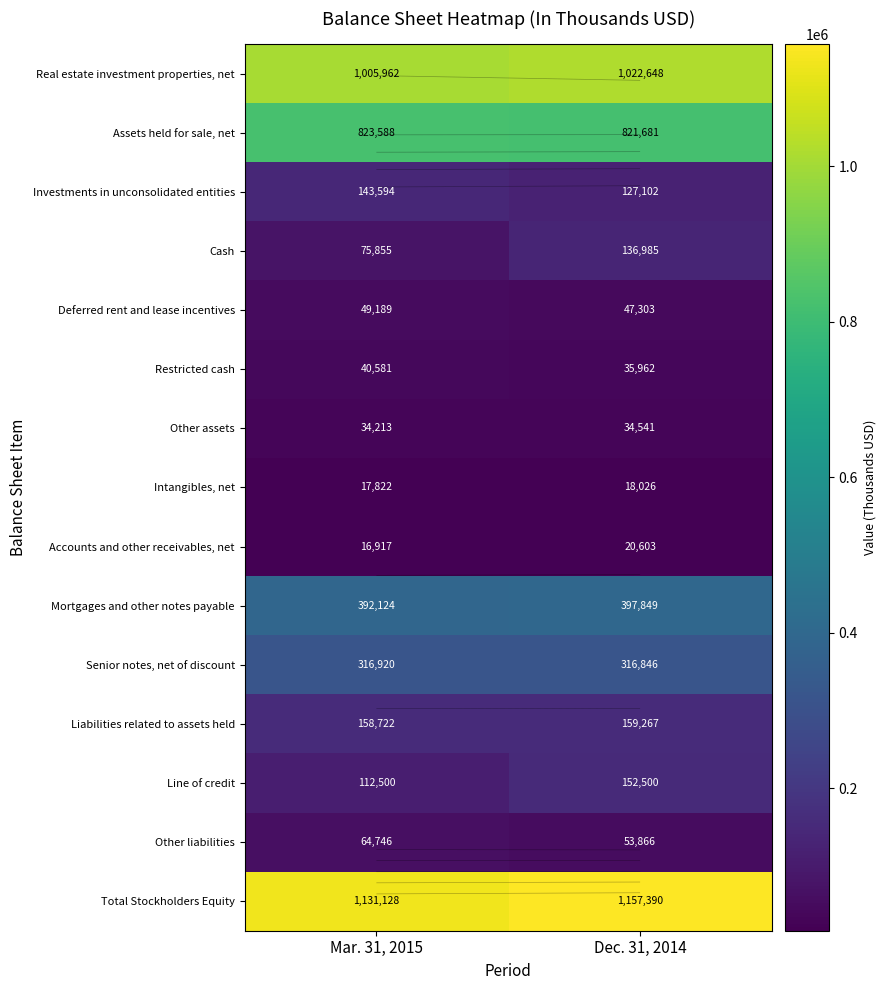

Which label corresponds to the smallest value in the chart?

Mar. 31, 2015